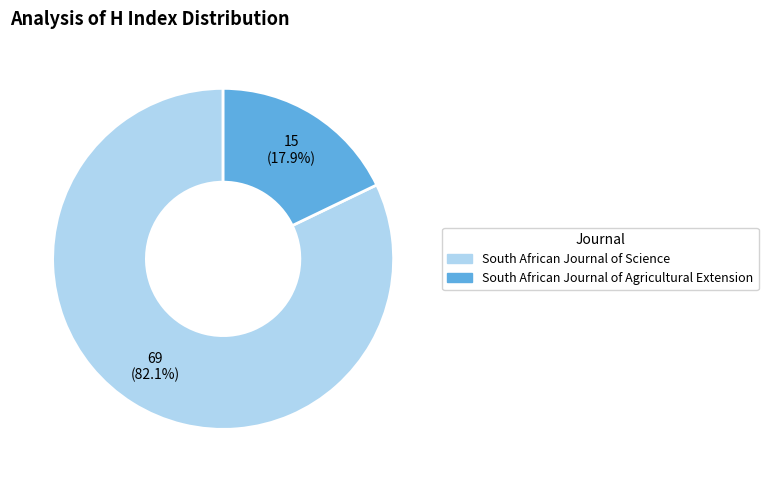

How many slices are in this pie chart?

2